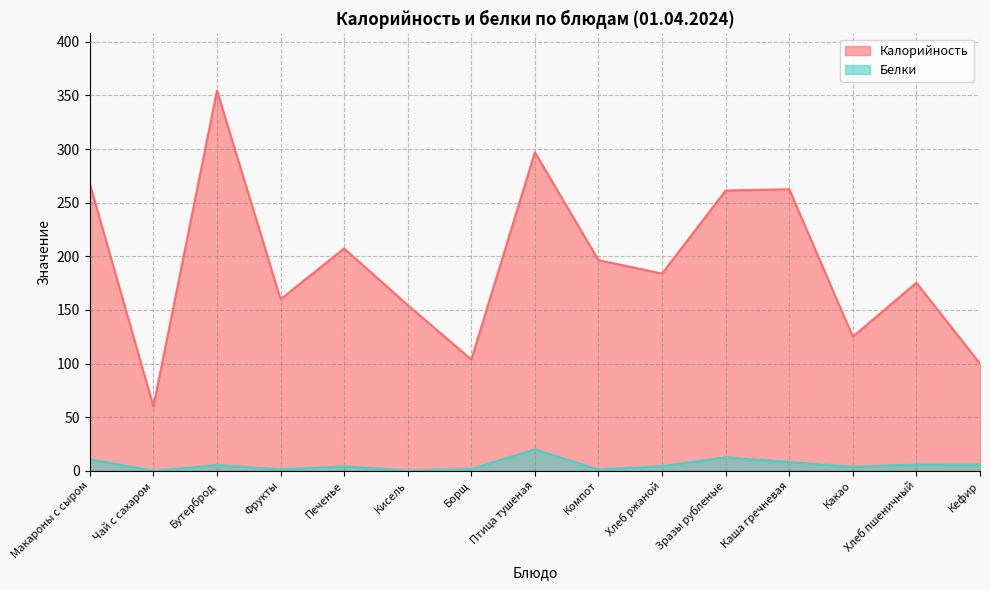

At which label is Калорийность closest to 207?

Печенье